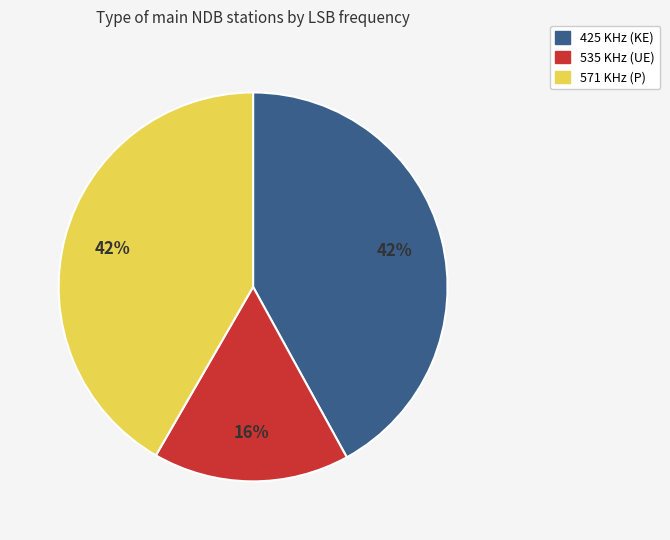

To the nearest percent, what is the difference between the largest and smallest slice percentages?

26%